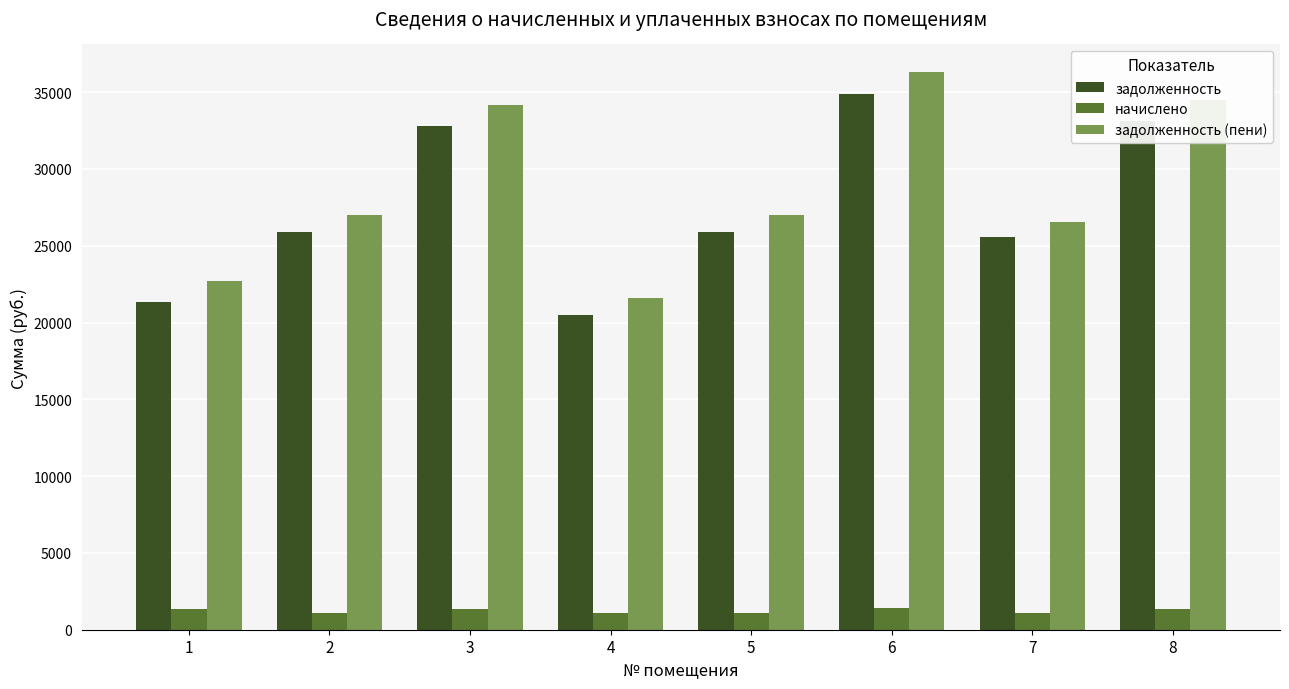

At how many categories does at least one series exceed 4011?

8